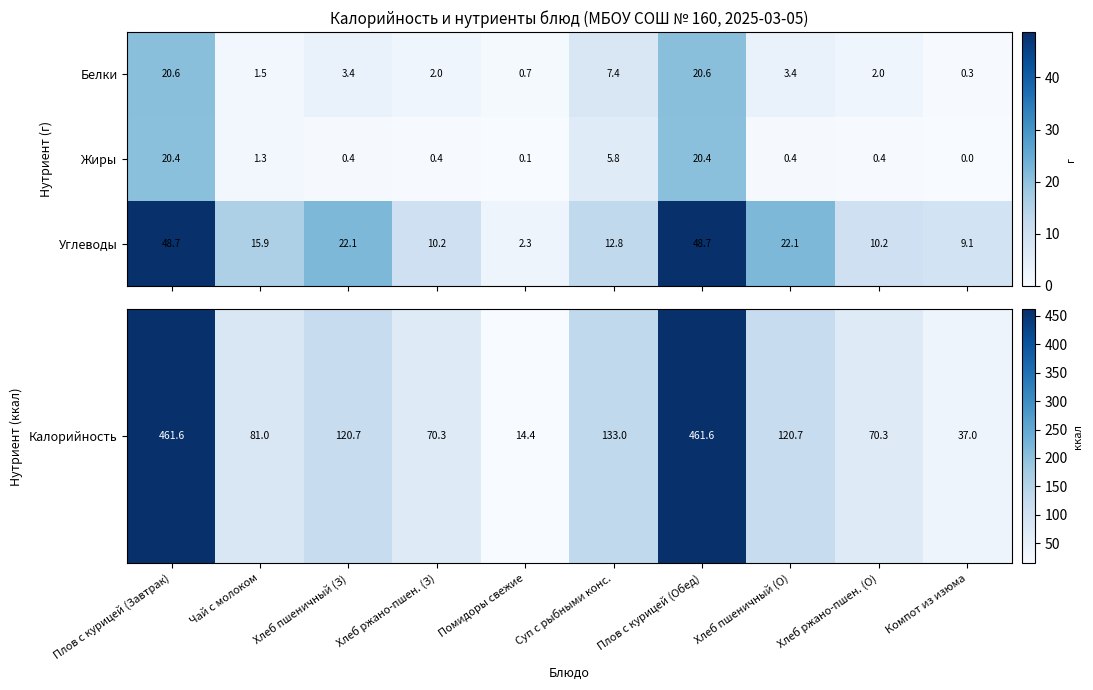

Reading right to left, what are all the values shown in this chart?

Белки: 0.3	2.0	3.4	20.6	7.4	0.7	2.0	3.4	1.5	20.6
Жиры: 0.0	0.4	0.4	20.4	5.8	0.1	0.4	0.4	1.3	20.4
Углеводы: 9.1	10.2	22.1	48.7	12.8	2.3	10.2	22.1	15.9	48.7